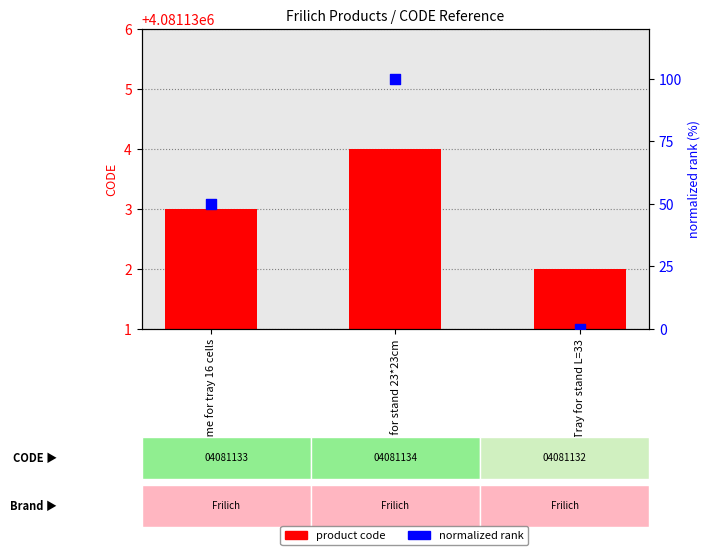

At how many categories does at least one series exceed 3782427?

3